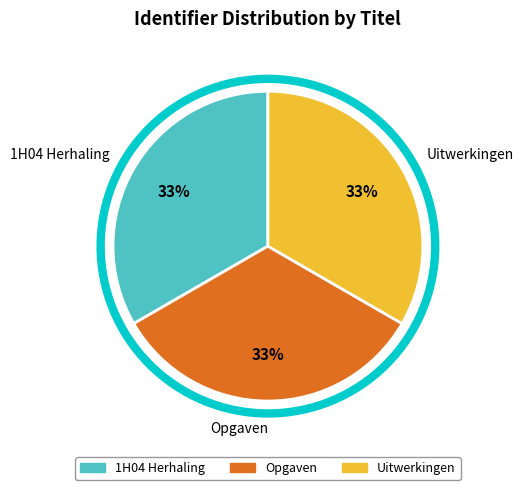

To the nearest percent, what is the combined percentage of 1H04 Herhaling and Uitwerkingen?

67%